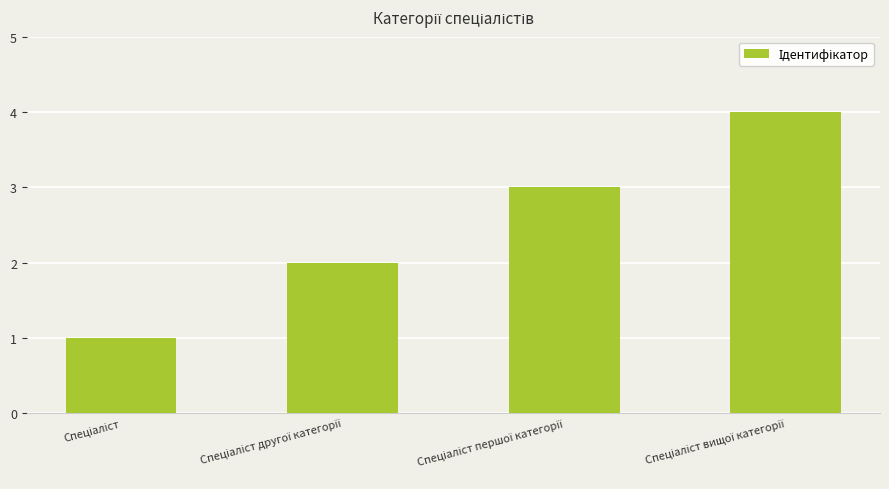

What is the maximum value shown in the chart?

4